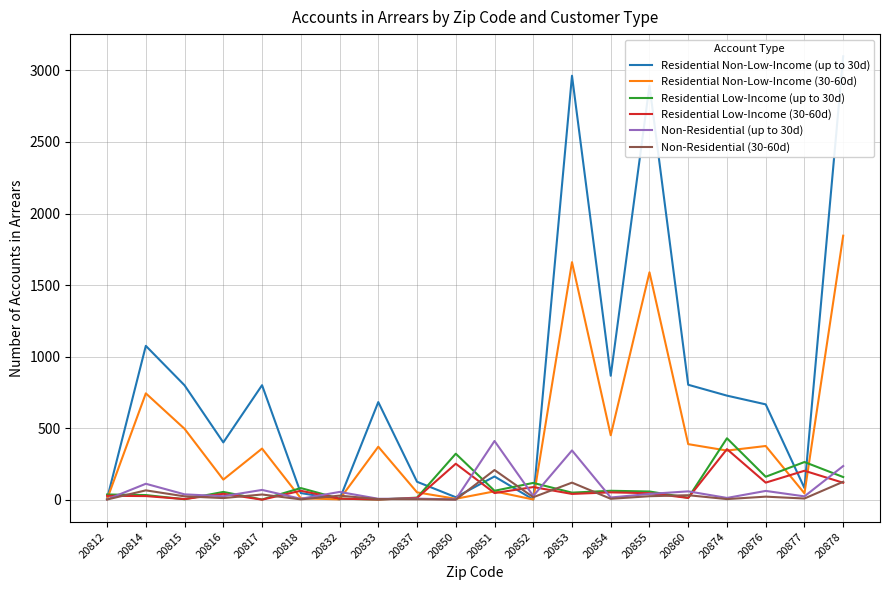

The value of Non-Residential (up to 30d) at 20850 is 3. True or false?

False